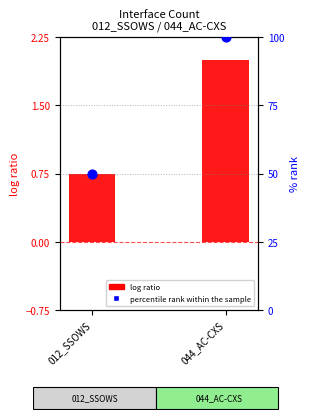

Which series reaches the minimum Y coordinate?

log ratio